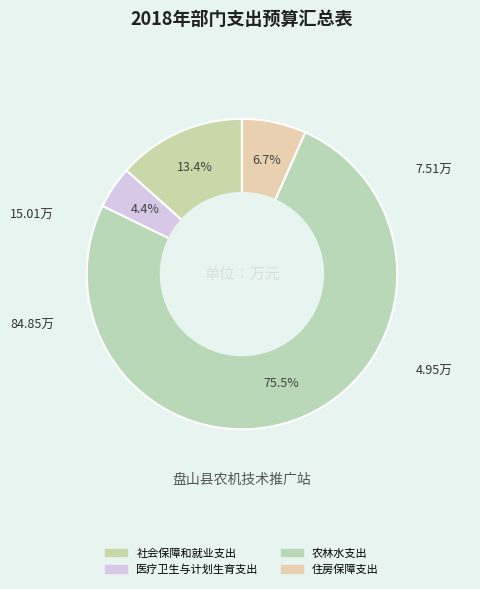

How many slices are in this pie chart?

4